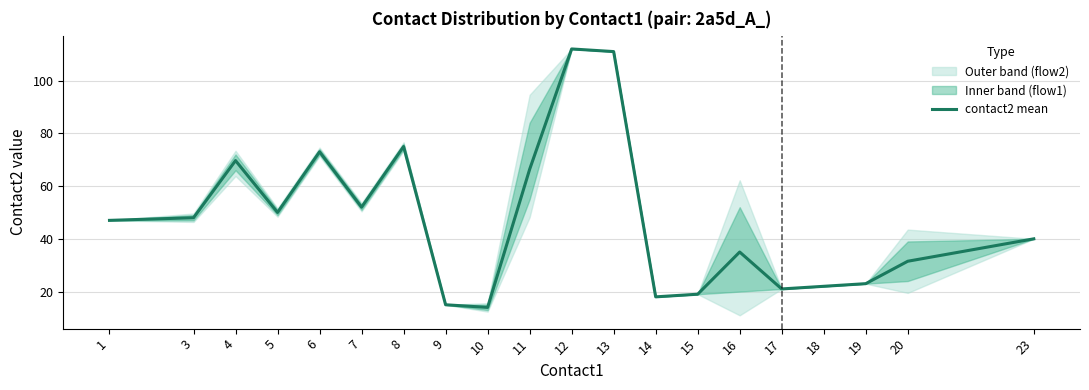

How many distinct data groups are displayed?

1